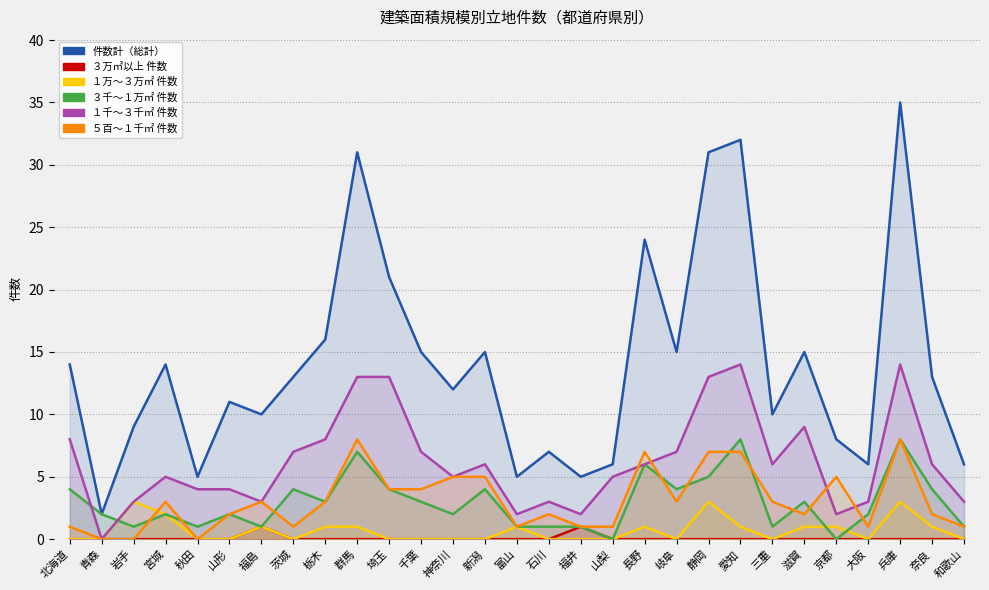

What is the difference between the second highest and second lowest values in the ３万㎡以上 件数 series?

1